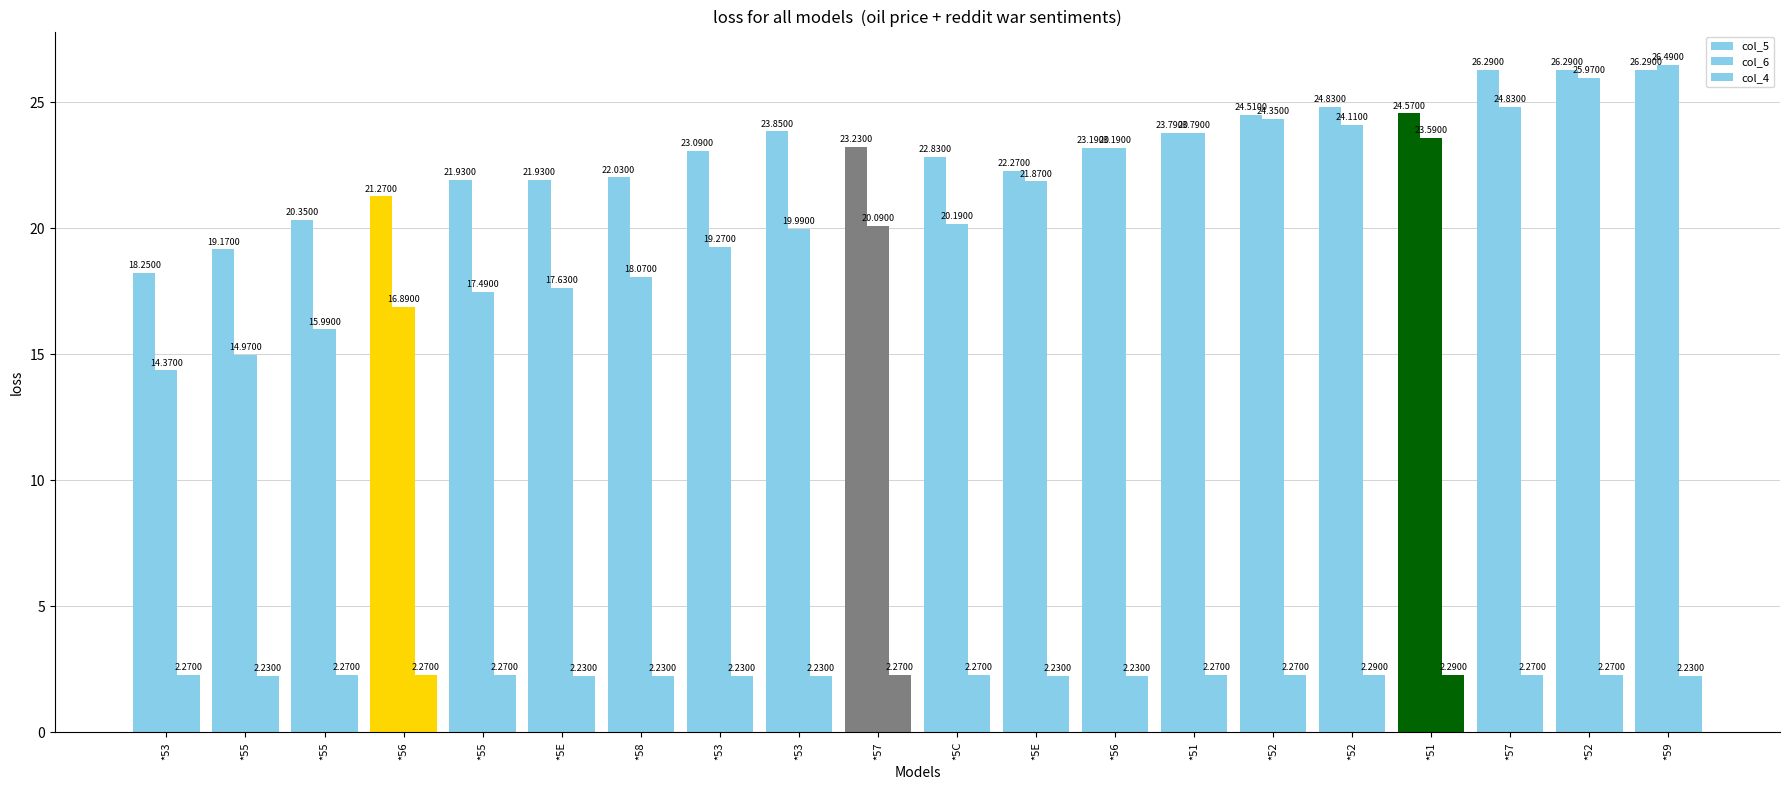

What is the maximum value for col_4?

2.3